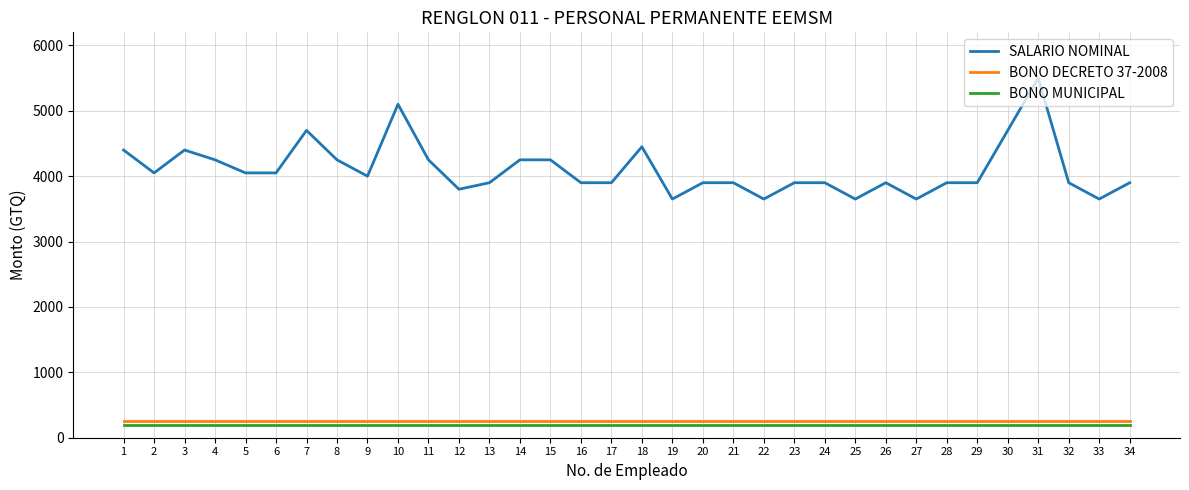

The value of SALARIO NOMINAL at 25 is 3650. True or false?

True